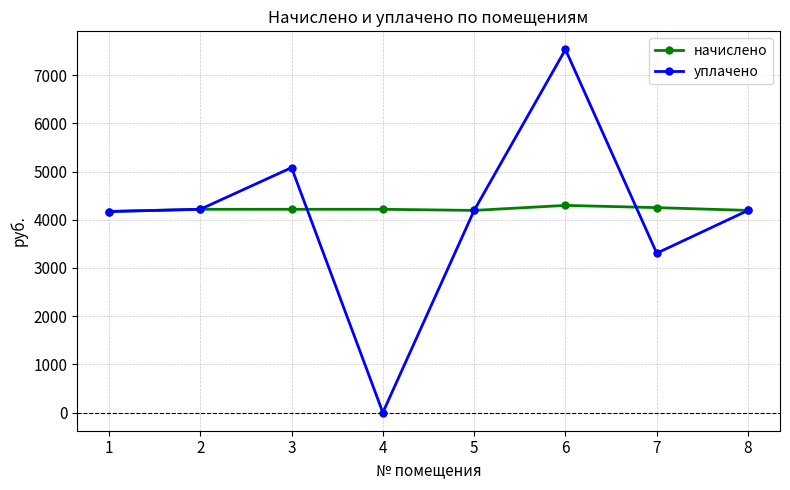

What is the average value of the начислено series?

4219.2